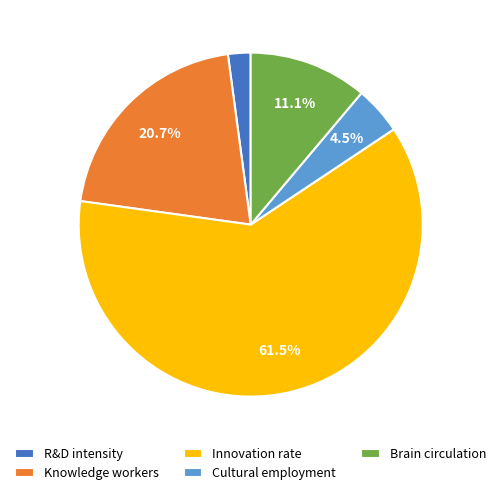

The R&D intensity slice represents 2% of the pie. True or false?

True